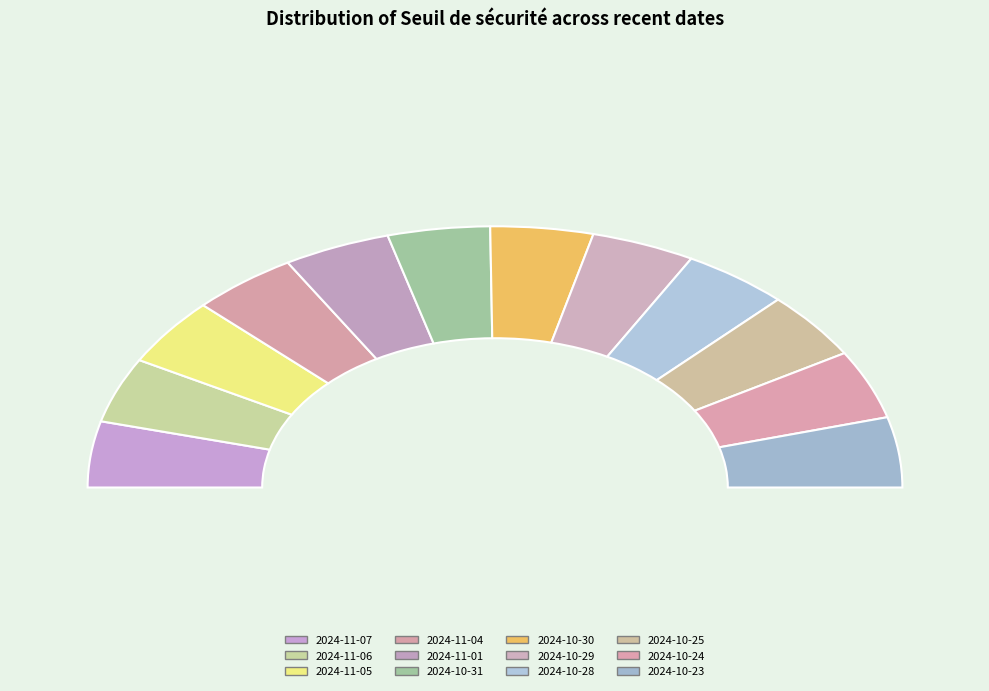

Between 2024-11-04 and 2024-10-28, which is larger?

2024-10-28